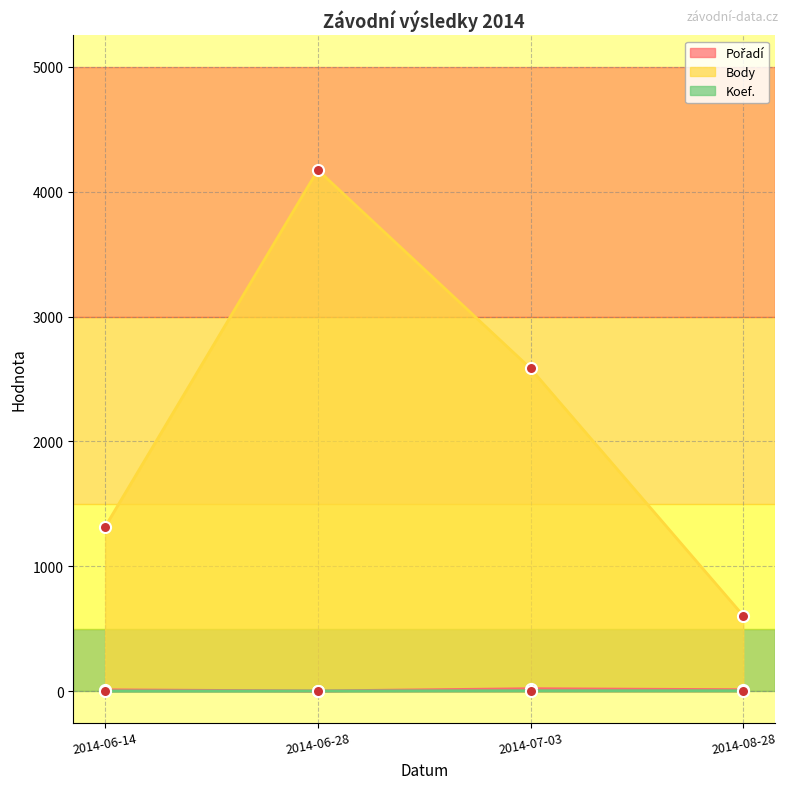

At how many categories does at least one series exceed 1930?

2